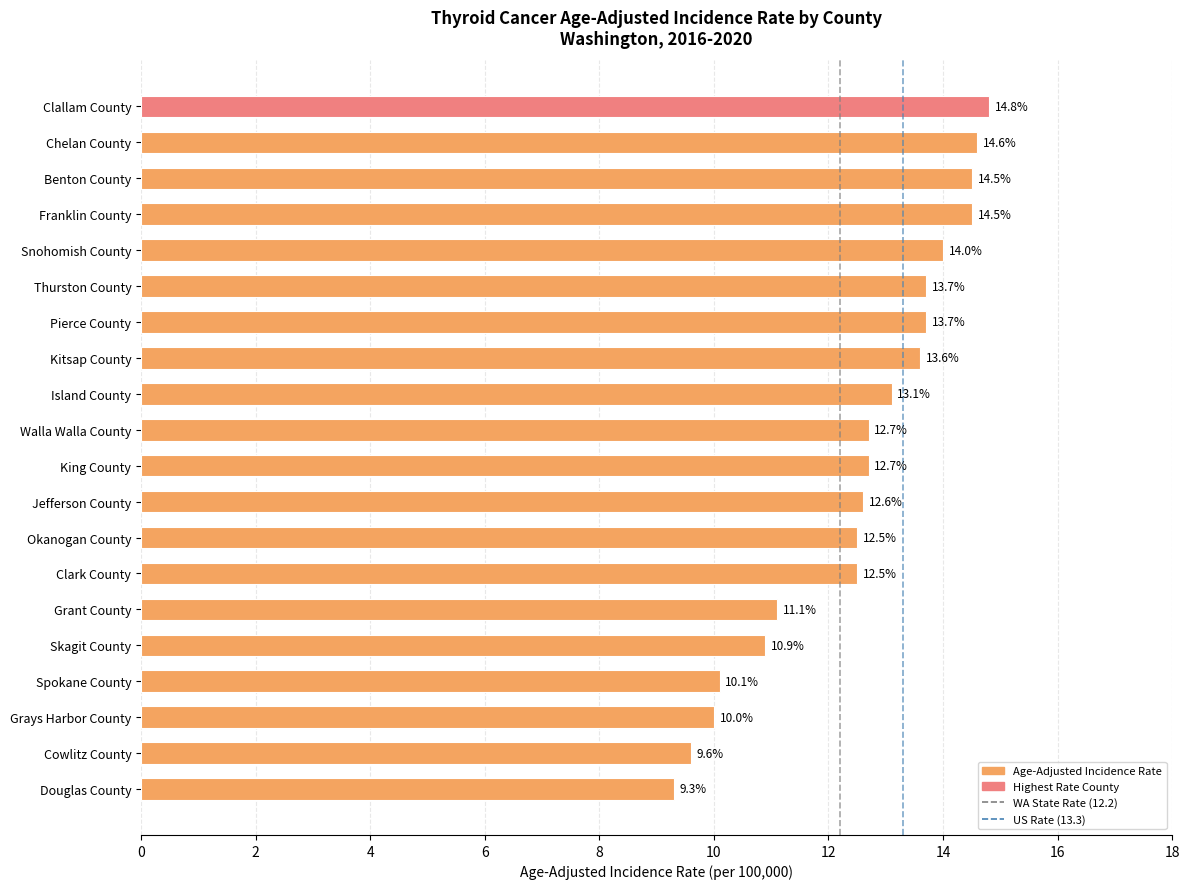

What is the minimum value shown in the chart?

9.3